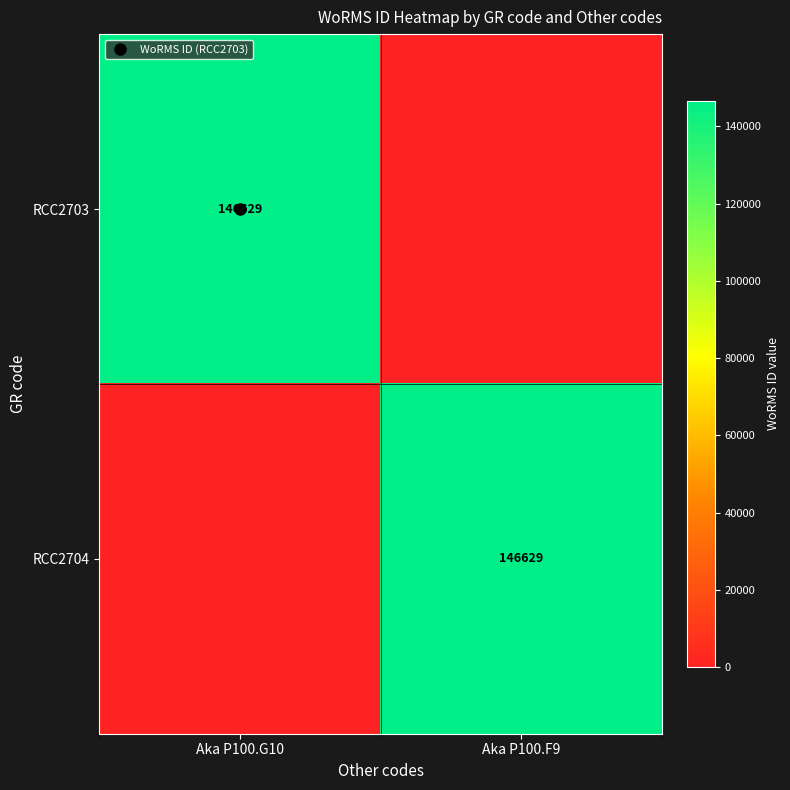

What value does the RCC2704 series have at Aka P100.F9, to the nearest 50?

146650